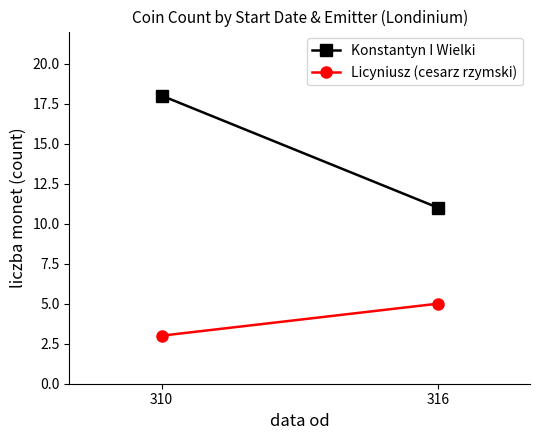

Is the value of Licyniusz (cesarz rzymski) at 316 greater than the value of Konstantyn I Wielki at 316?

No